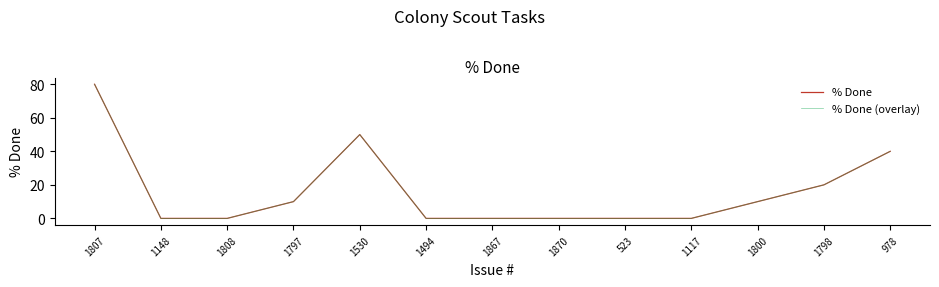

What is the difference between the maximum and minimum values in the % Done series?

80